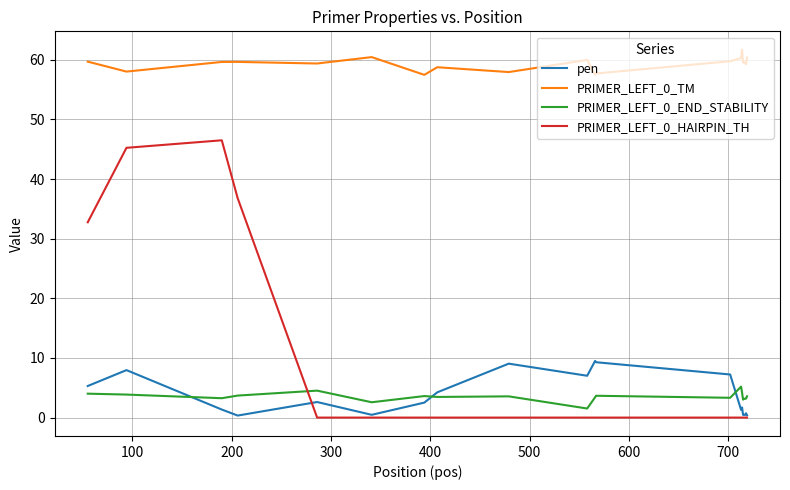

True or false: PRIMER_LEFT_0_TM and pen intersect in this chart.

False